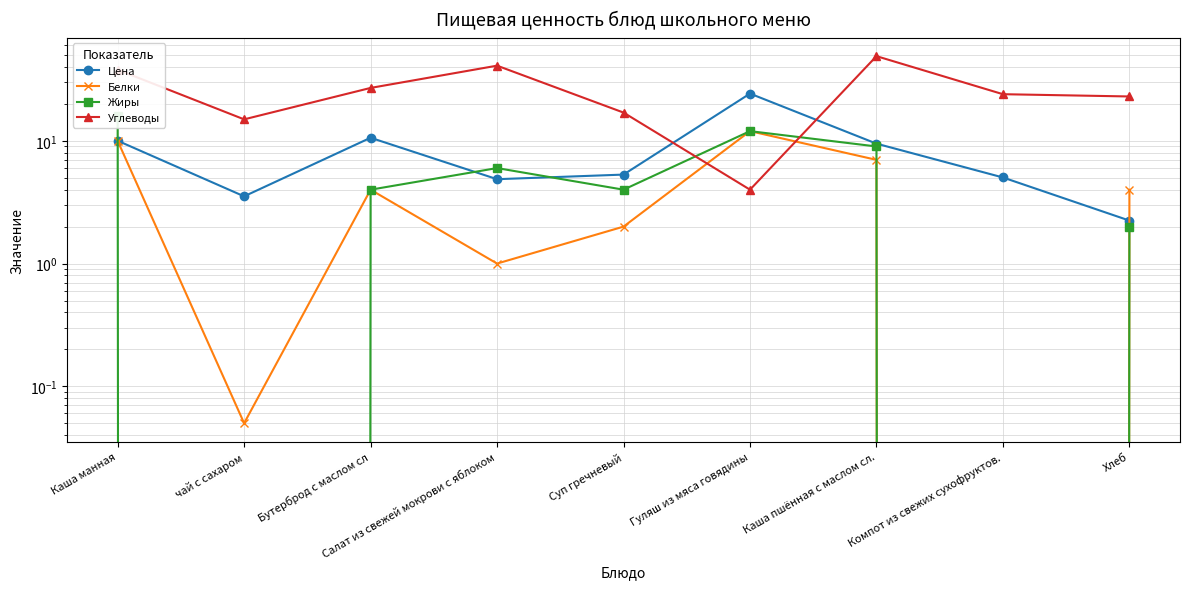

Between Каша манная and чай с сахаром, which is larger?

Каша манная